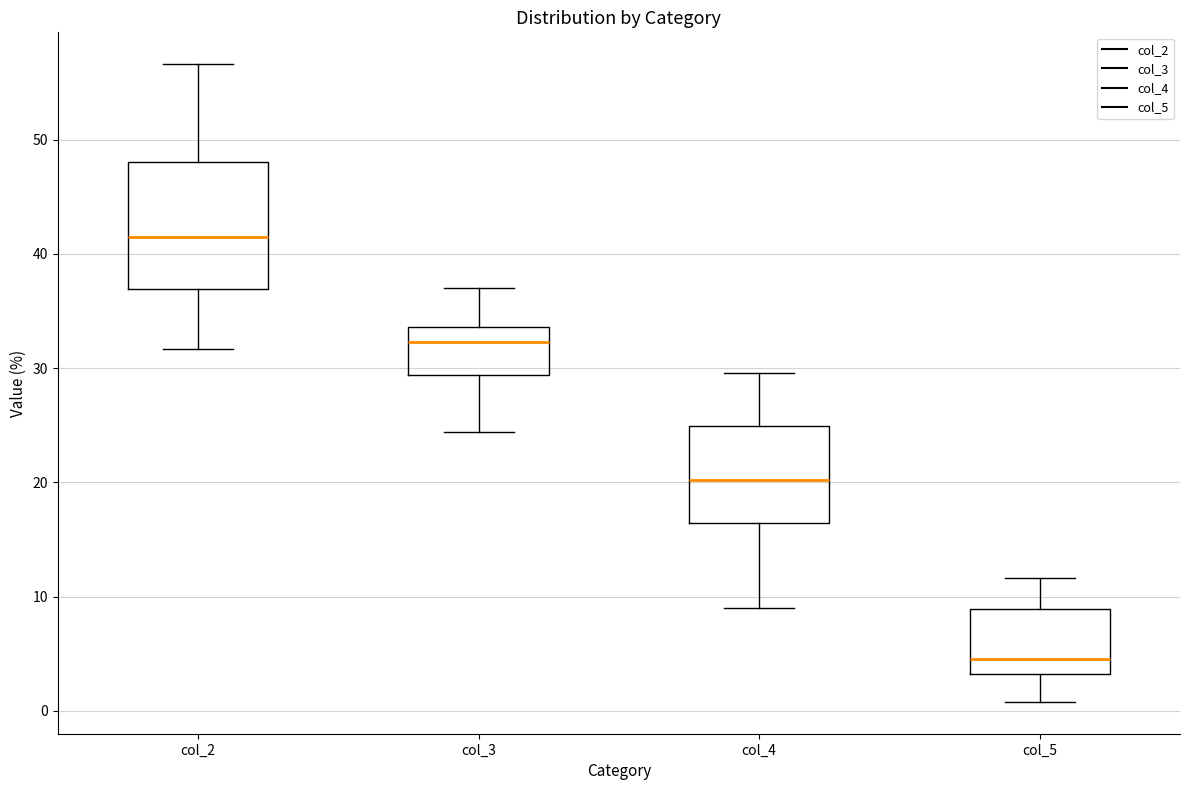

Which box is the tallest, from its lower edge to its upper edge?

col_2